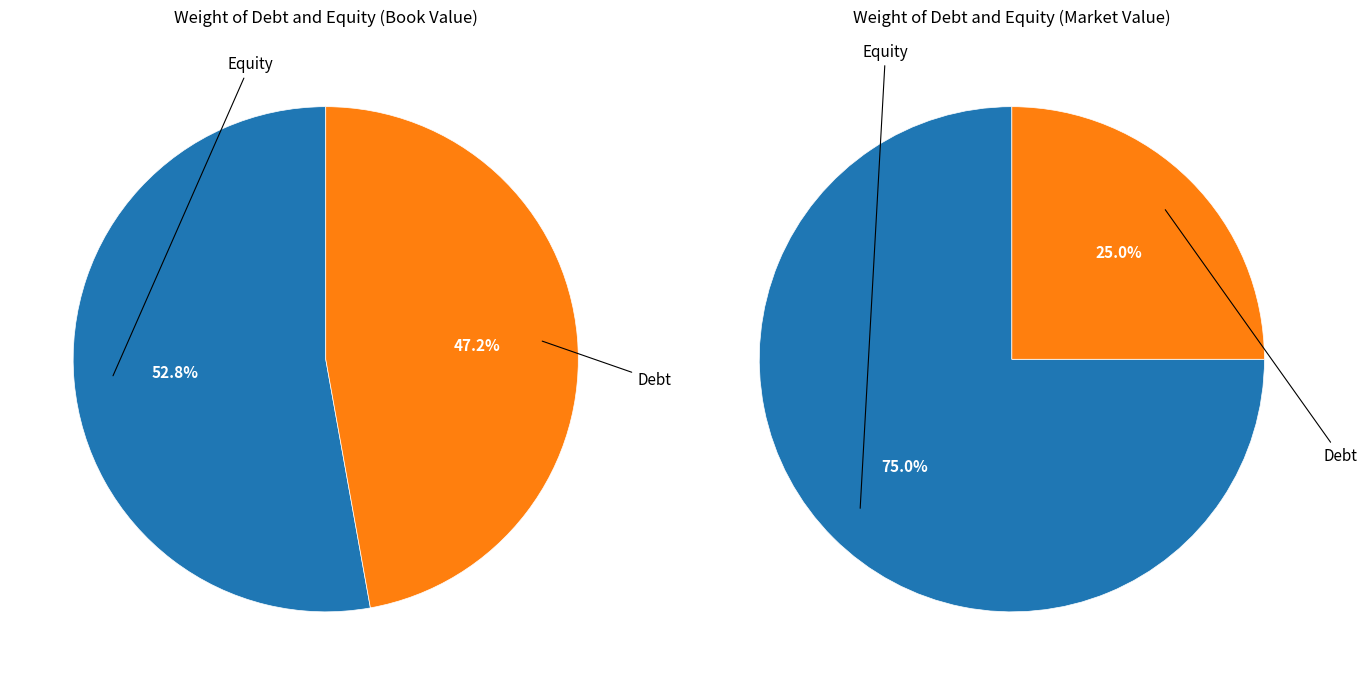

Is Book Value the majority of the pie?

Yes